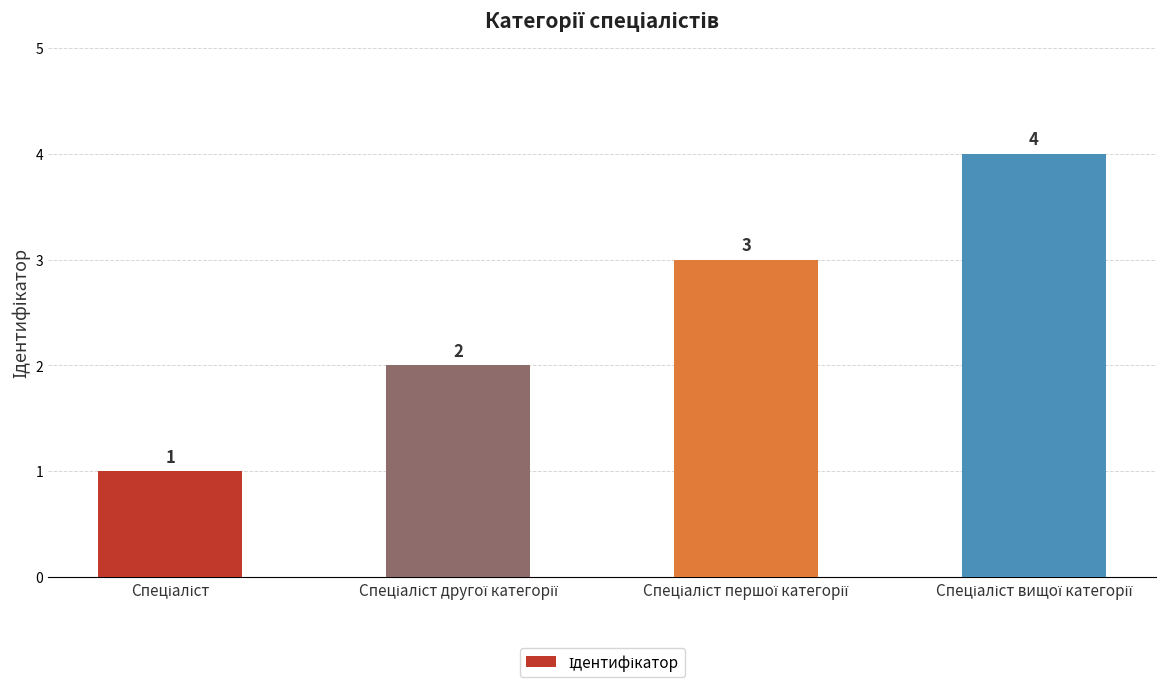

What is the maximum value shown in the chart?

4